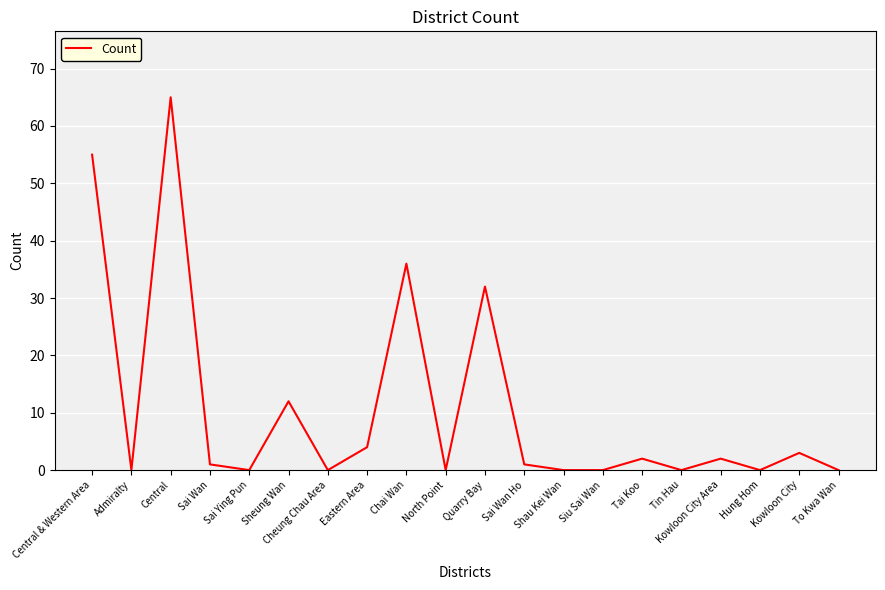

At which label is the value closest to 32?

Quarry Bay